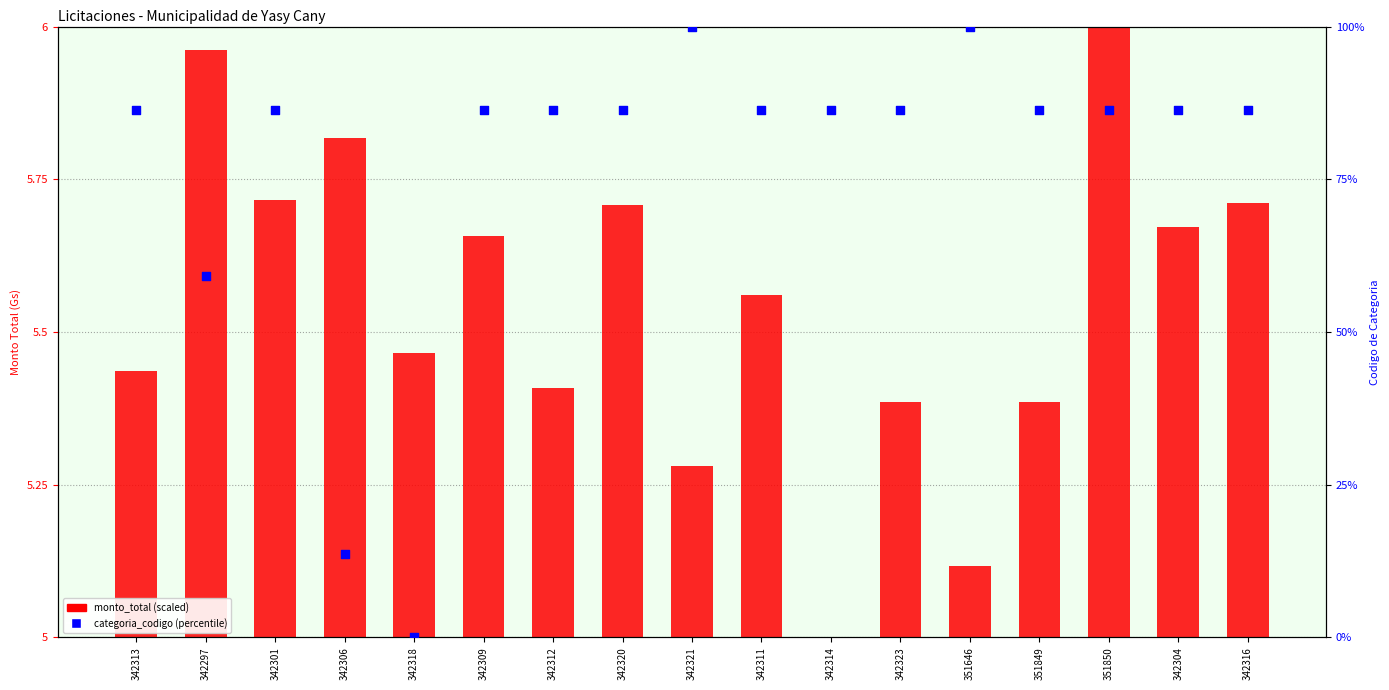

At which category is the sum across all series the highest?

342321